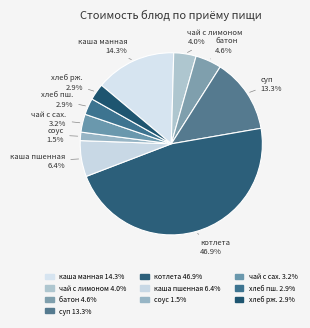

What is the smallest slice in the pie chart?

соус томатный